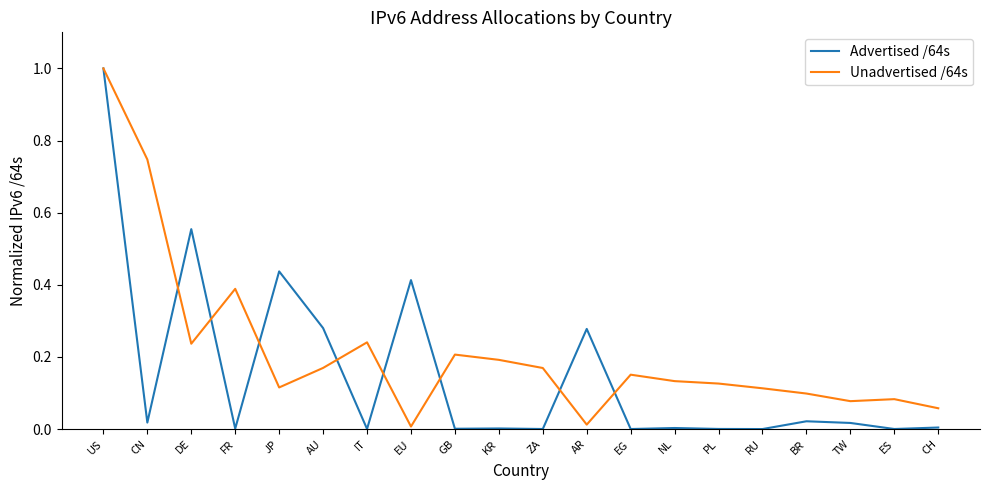

What is the greatest value displayed?

1.0